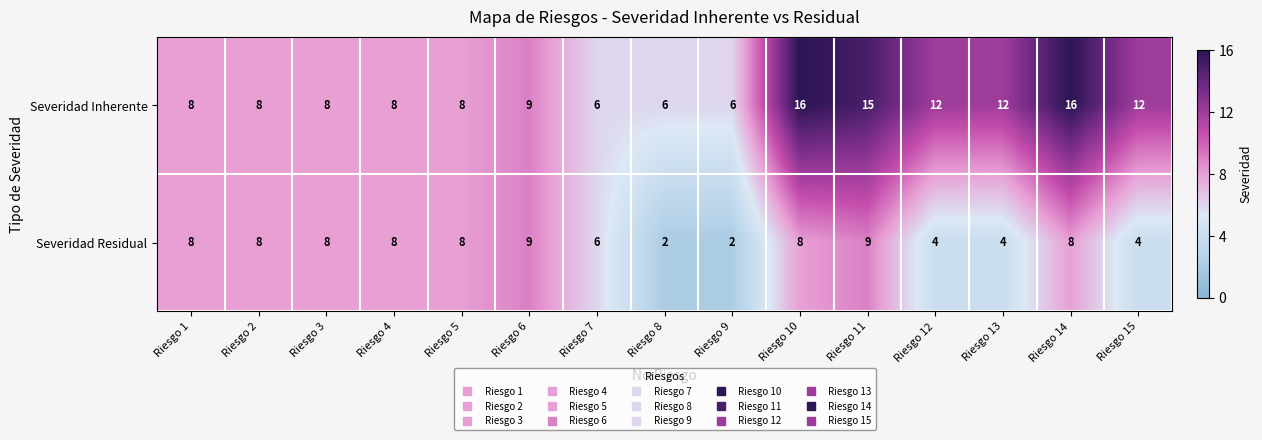

Is it true that Severidad Inherente equals 16 at Riesgo 14?

True